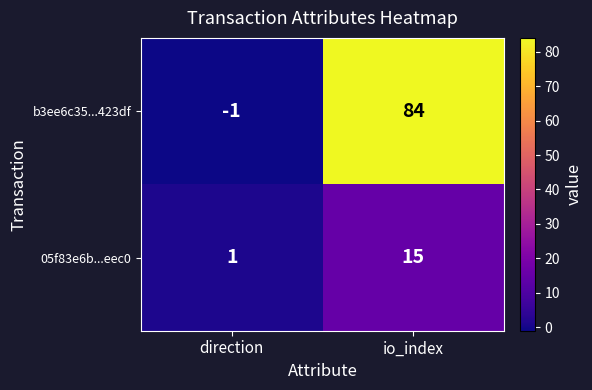

Is the value of 05f83e6b...eec0 at io_index greater than the value of b3ee6c35...423df at io_index?

No